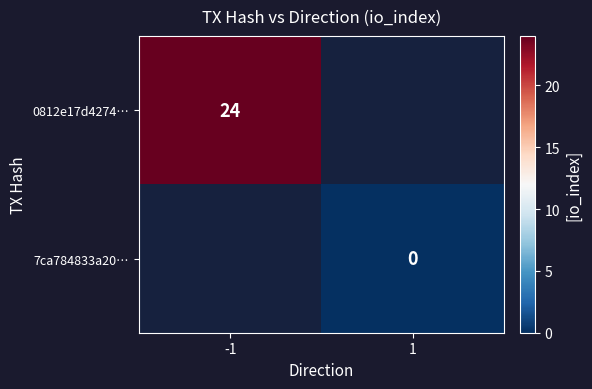

Which category has the lowest value in the 7ca784833a20… series?

-1